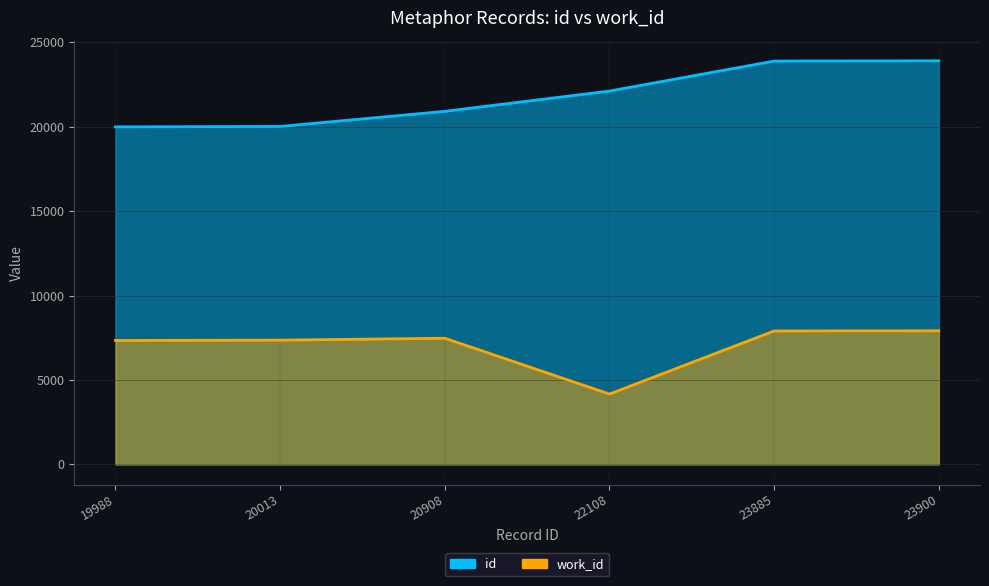

What is the approximate value of id at 22108?

22108